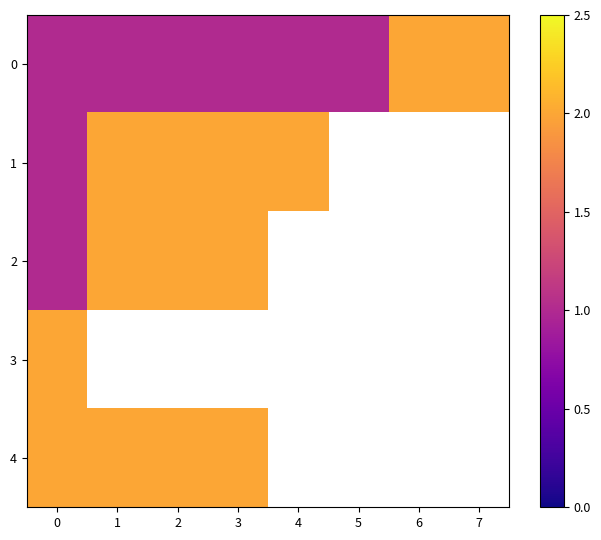

Rank the series by their maximum value, from highest to lowest.

0, 1, 2, 3, 4